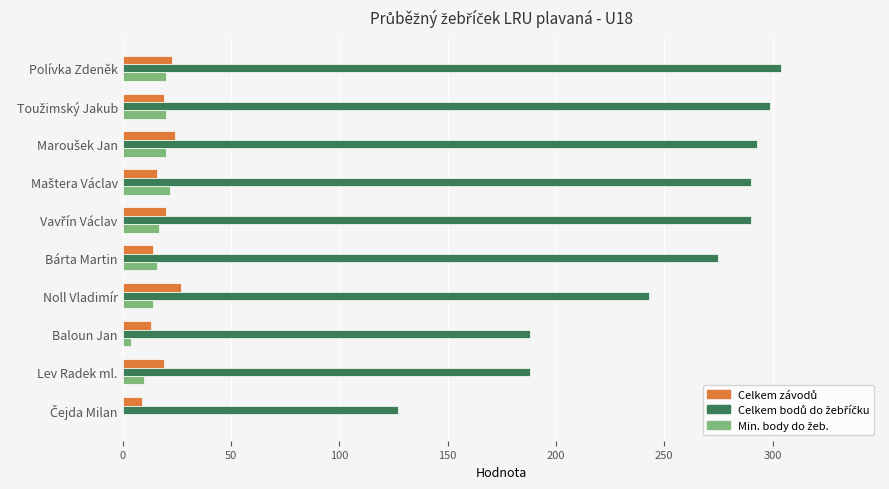

What is the total value across all series at Lev Radek ml.?

217